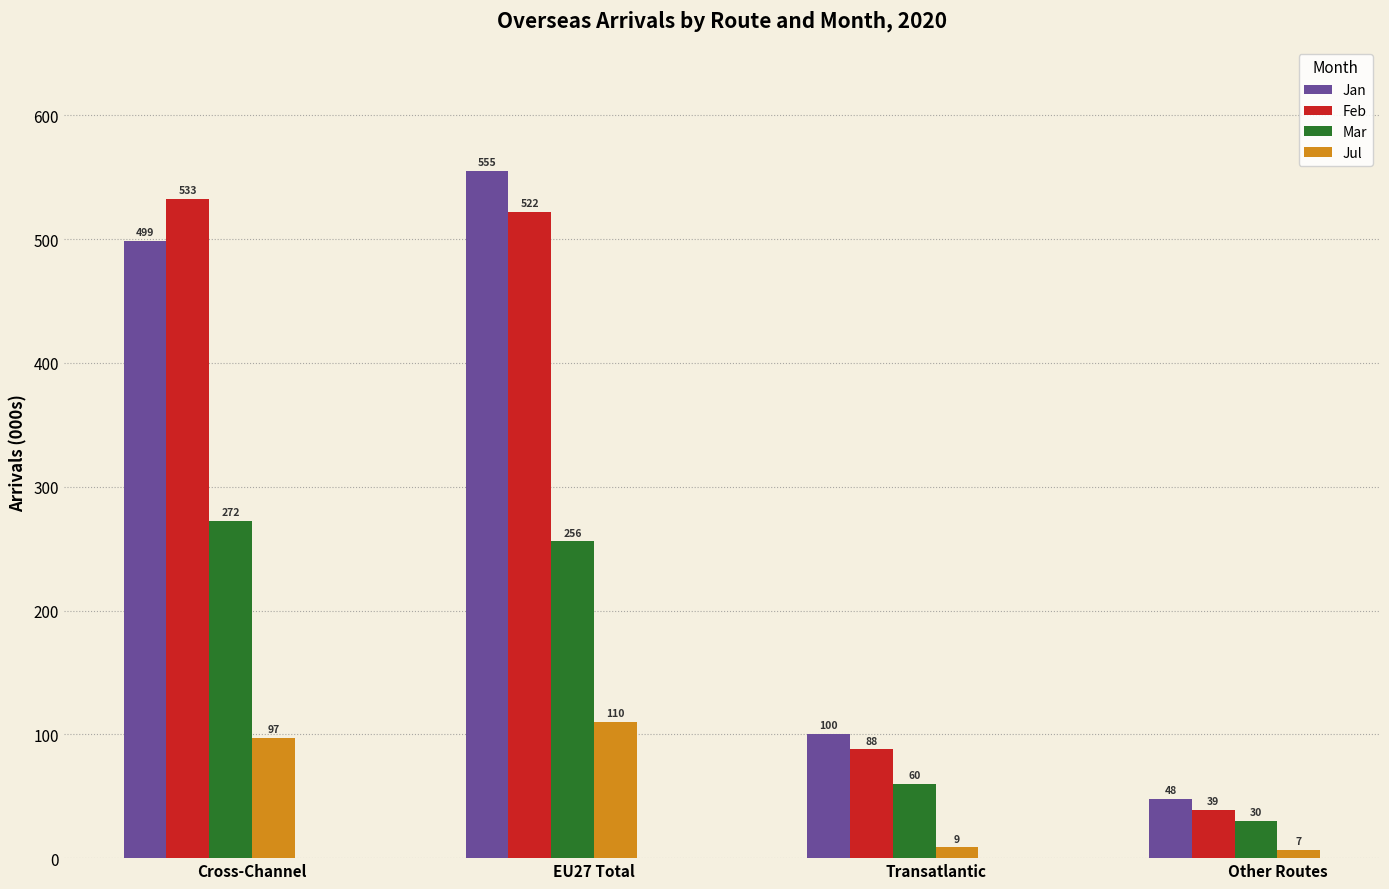

What is the spread (max minus min) of values at Transatlantic?

91.7